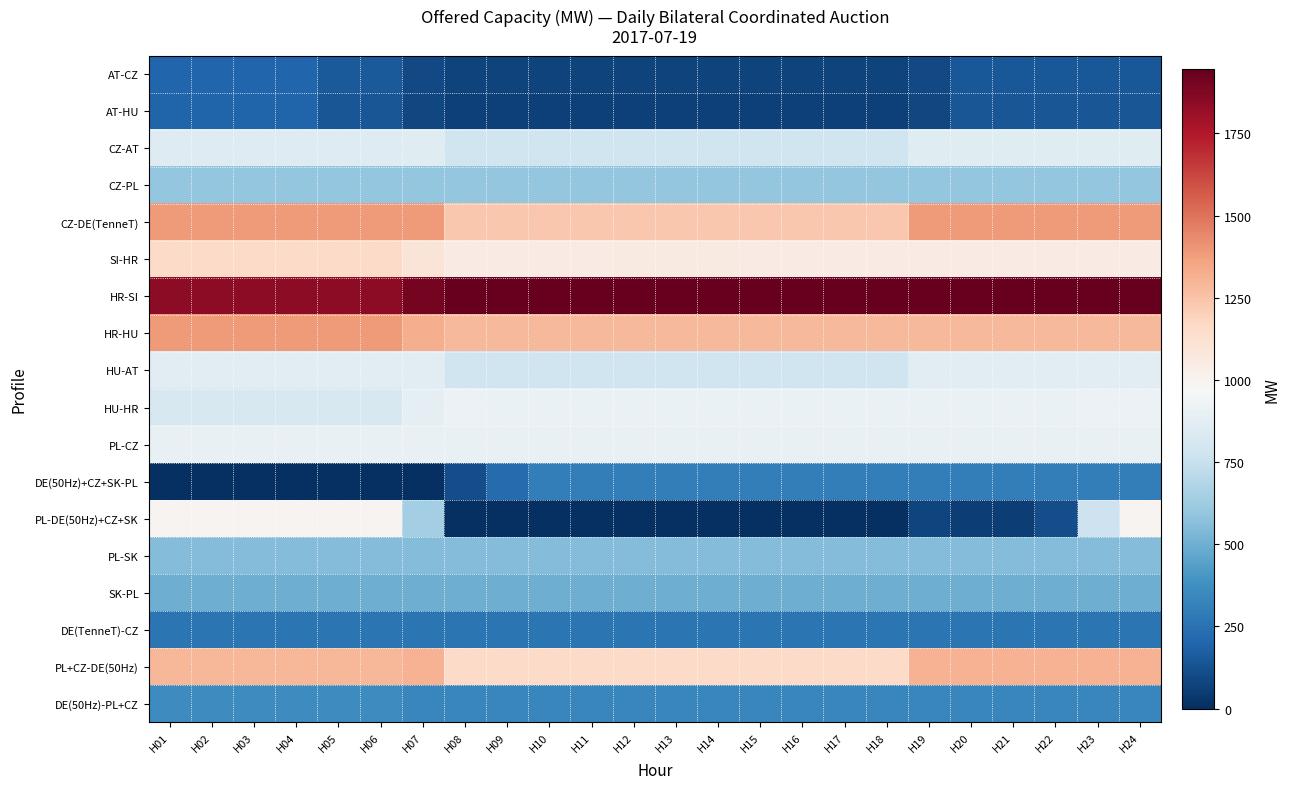

At which category is the sum across all series the highest?

H24